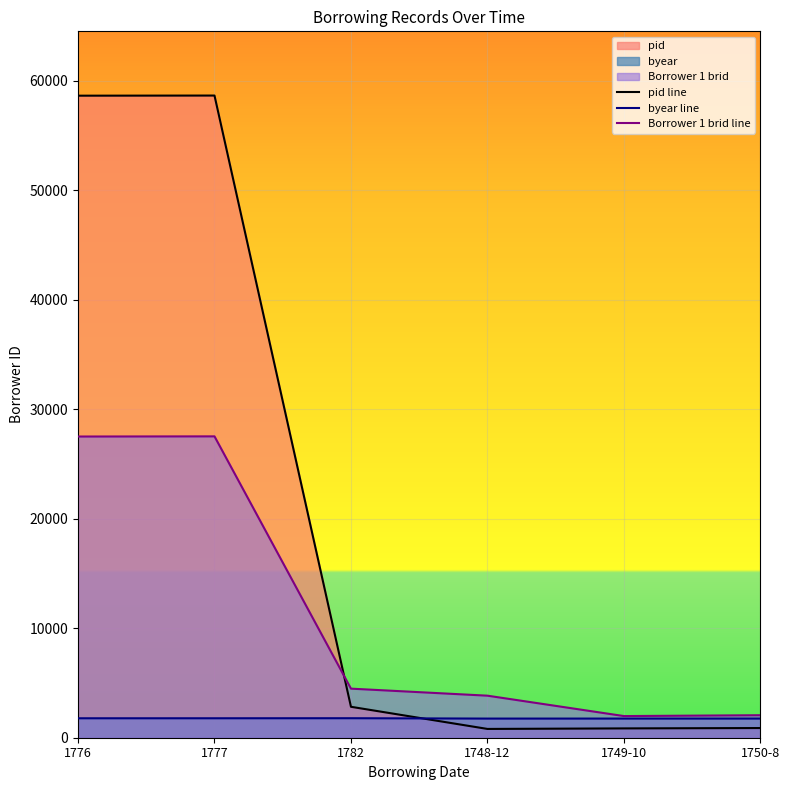

Rank the series by their average value, from highest to lowest.

pid line, Borrower 1 brid line, byear line